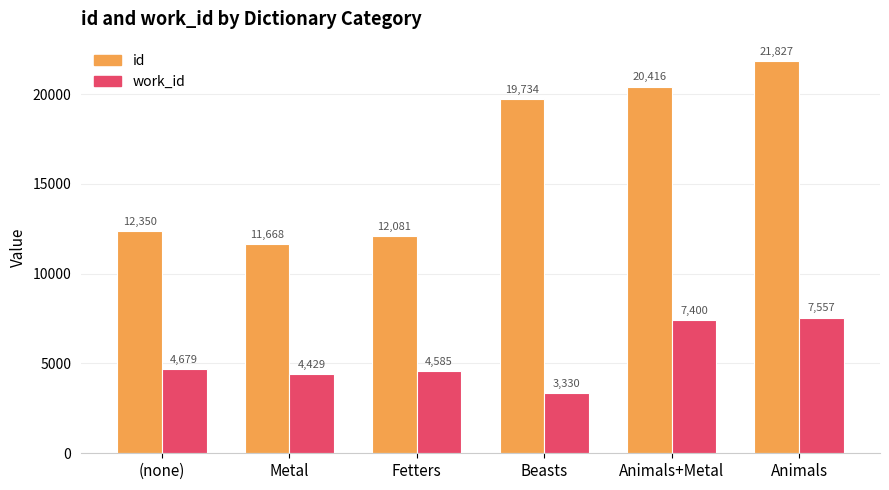

What is the value of the work_id bar at the 1st from the left?

4679.7